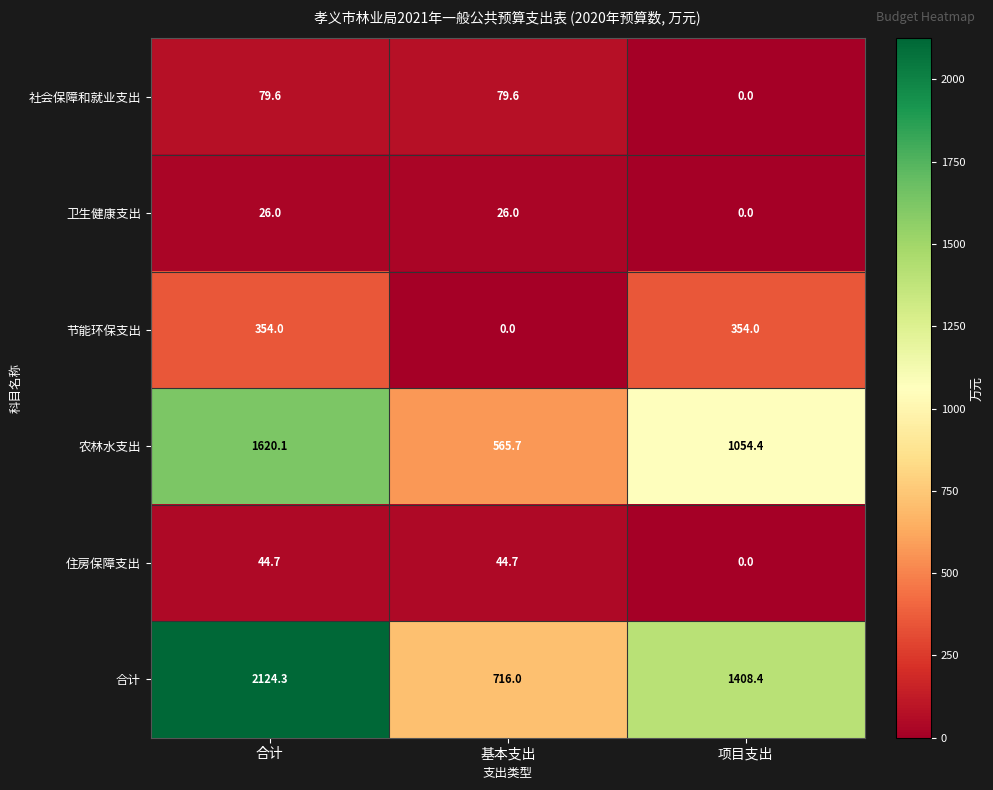

Where is 农林水支出 nearest to the value 1092?

项目支出